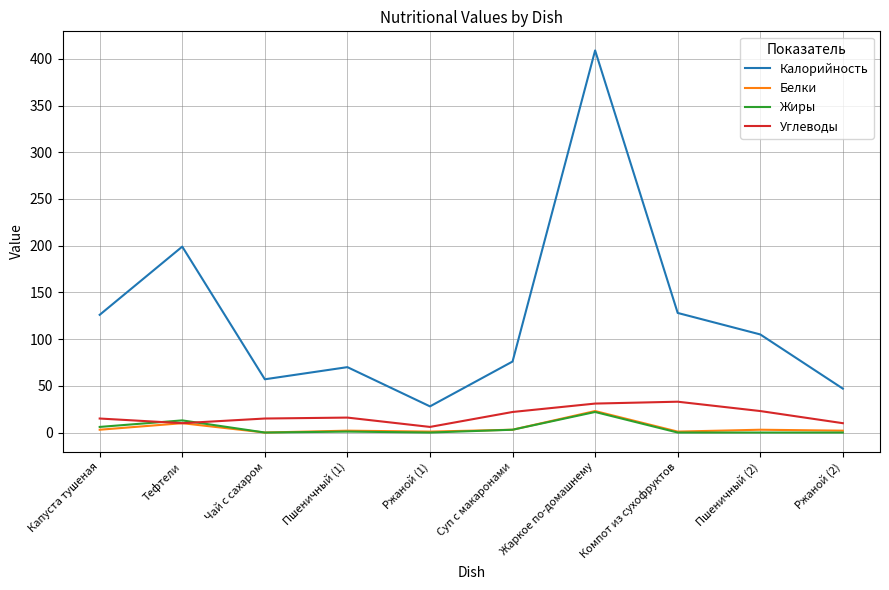

Which series has the widest spread of values?

Калорийность